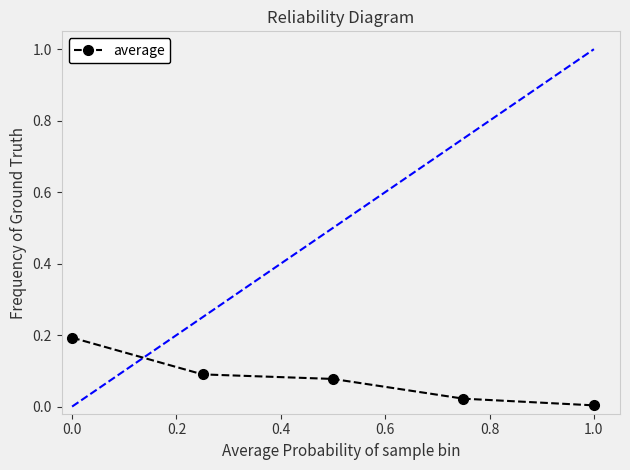

True or false: the data has more than 1 interior local peaks.

False